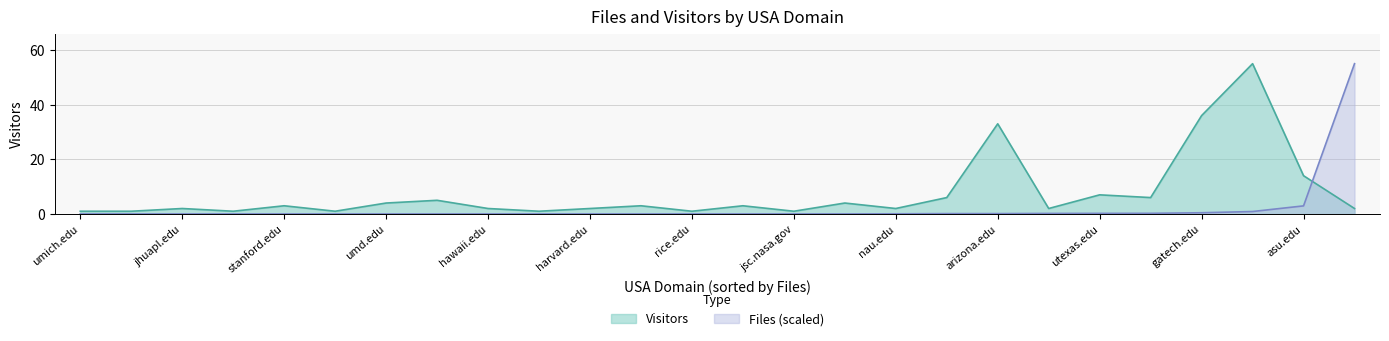

How many data points does each series have?

26